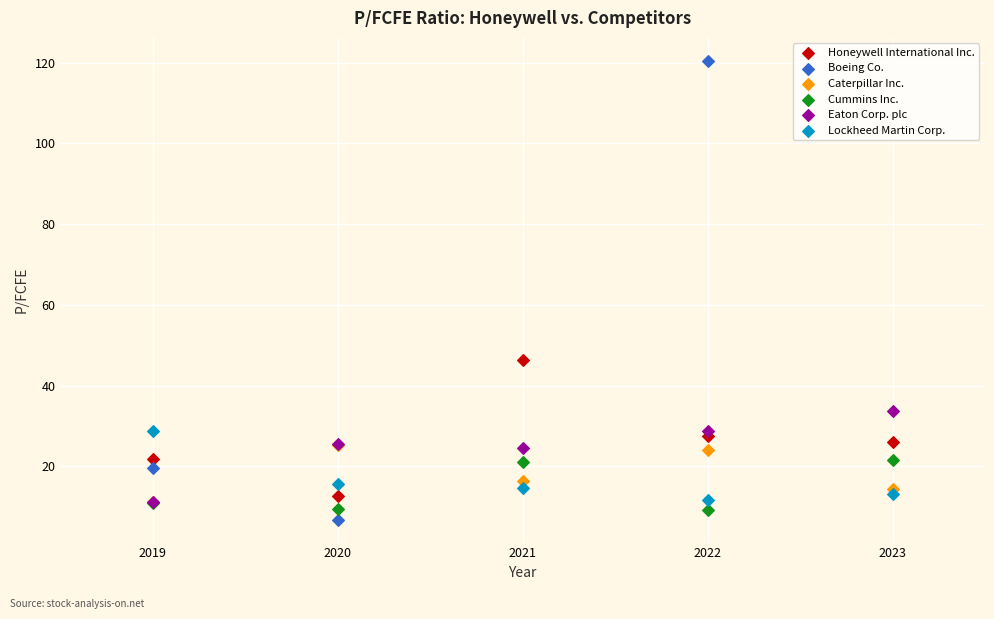

Which series contains the highest Y value?

Boeing Co.